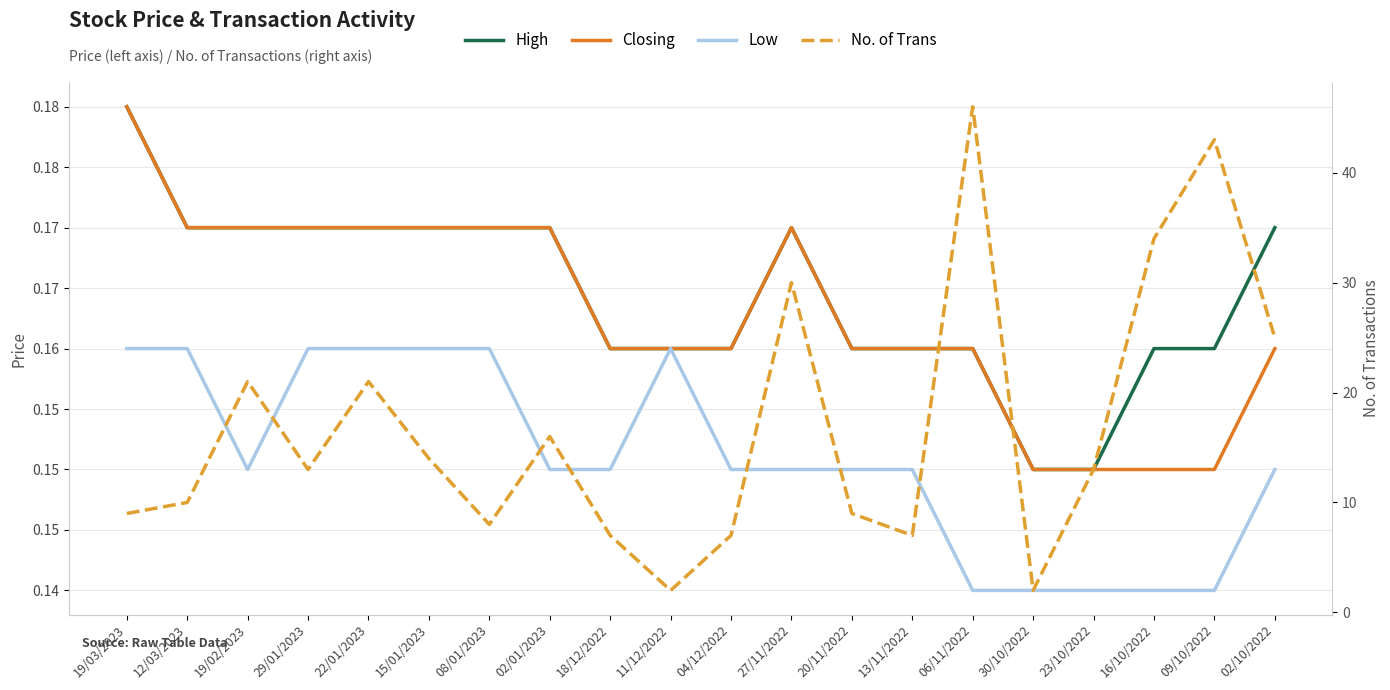

What is the highest value of the No. of Trans series?

46.0